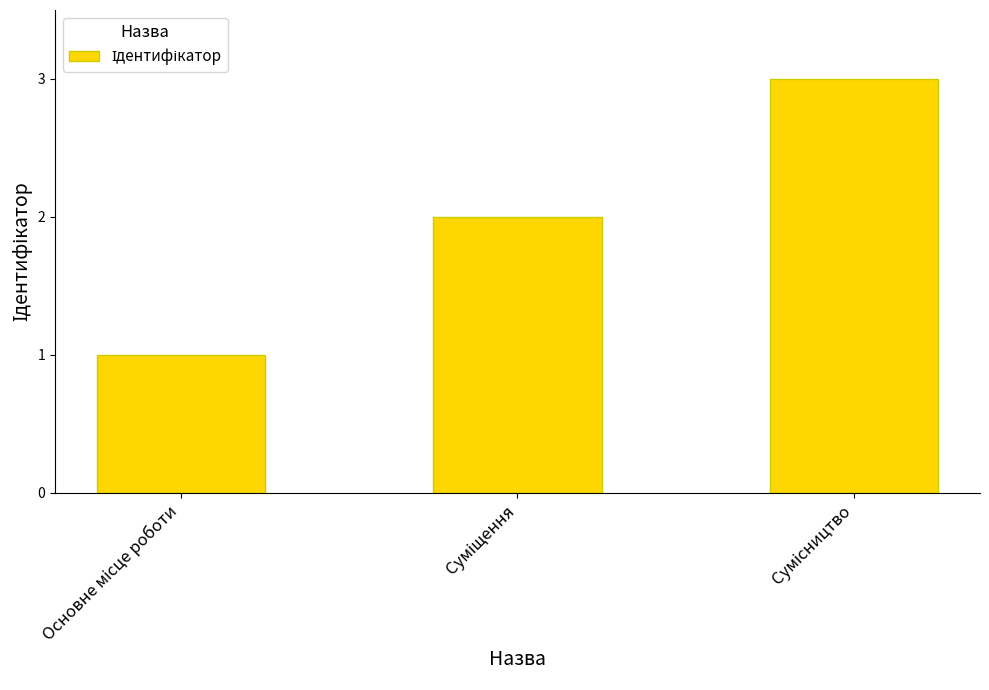

What is the average value?

2